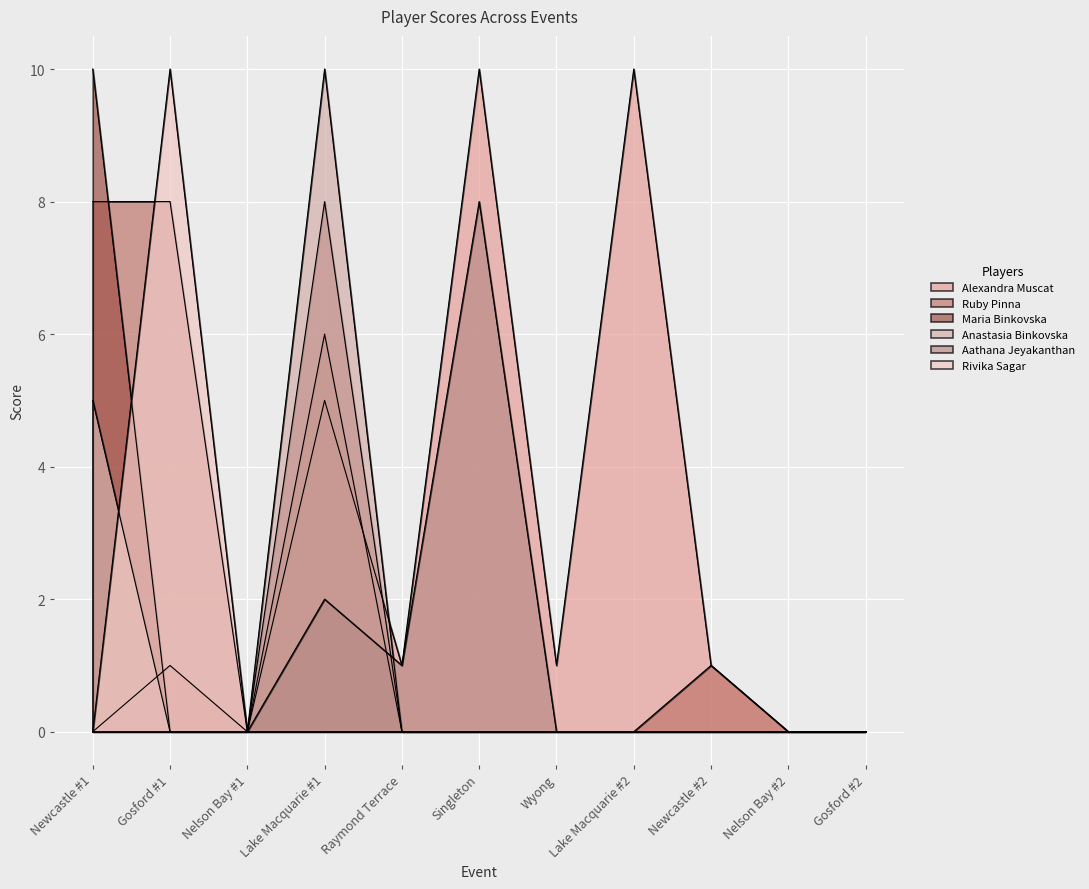

How many intersections are there between Ruby Pinna and Rivika Sagar?

1